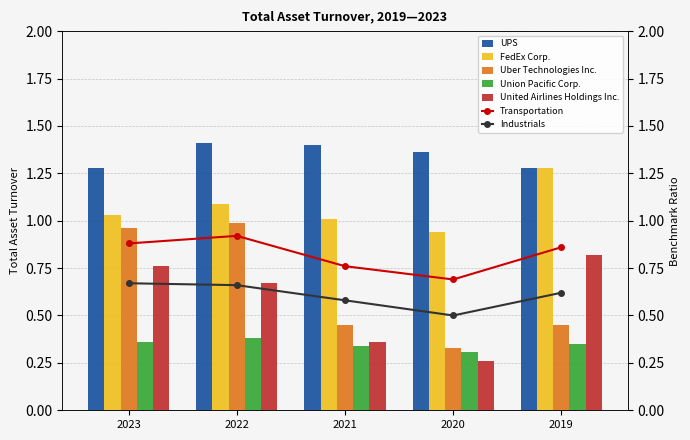

Count the Union Pacific Corp. values in the range 0 to 1.

5